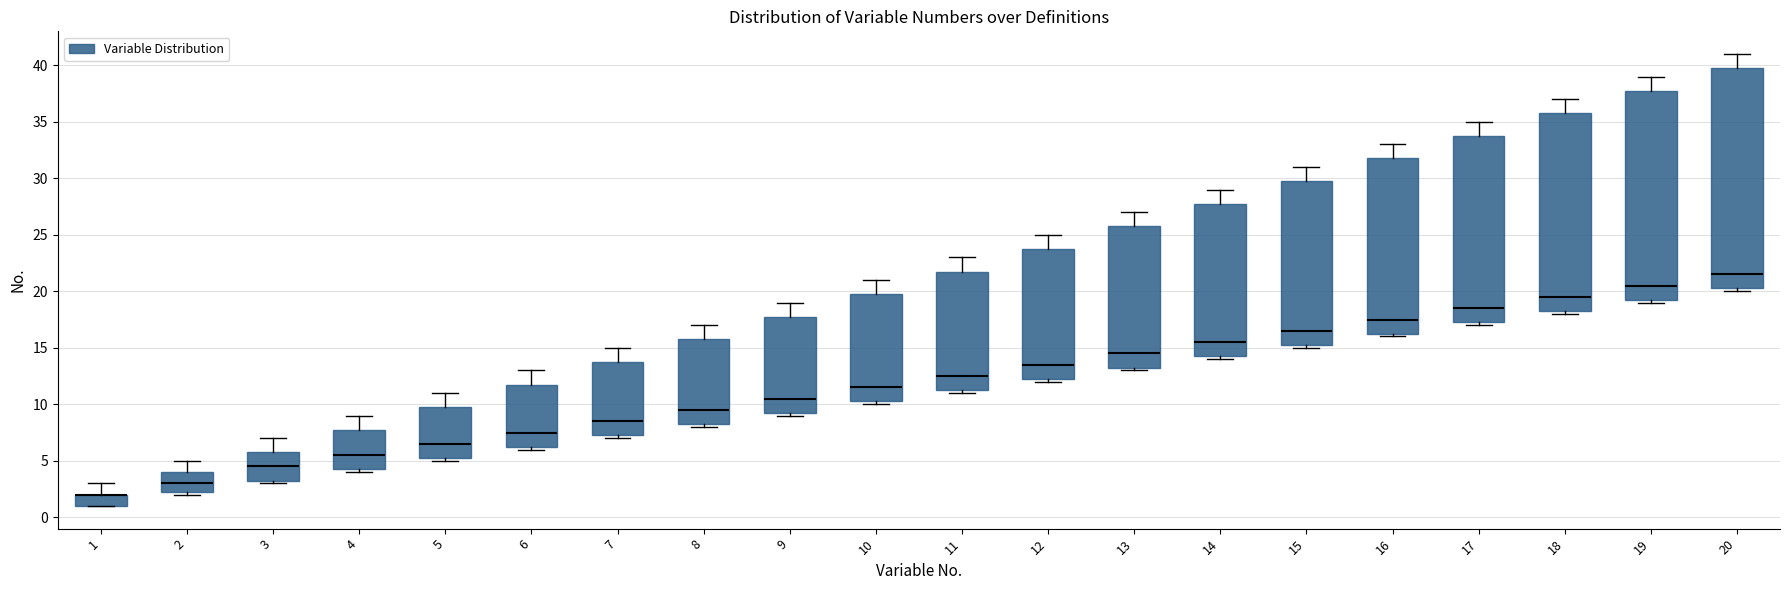

Comparing the boxes themselves (not the whiskers), which one is the tallest?

20